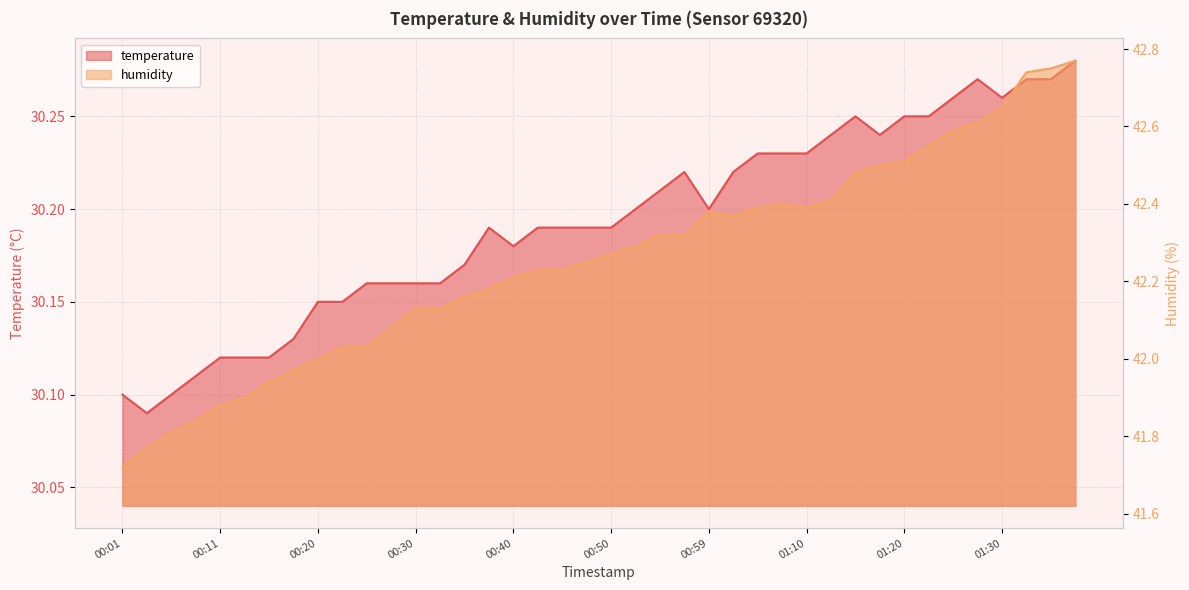

Which category has the lowest value in the temperature series?

00:03